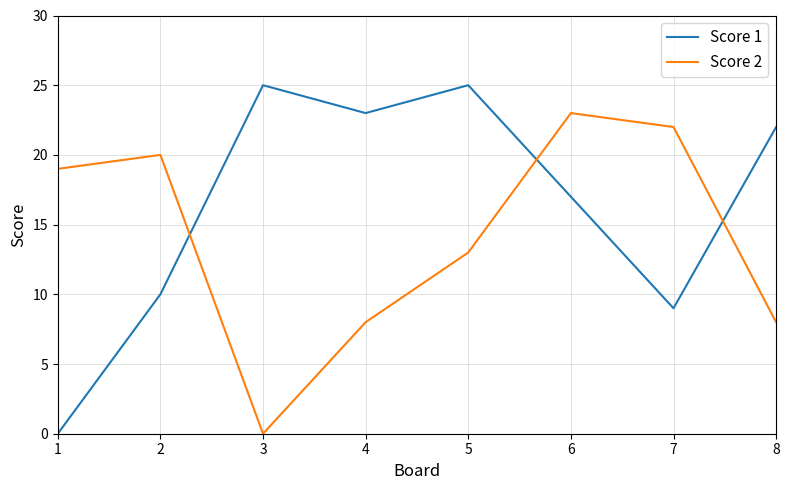

At which category is the sum across all series the highest?

6